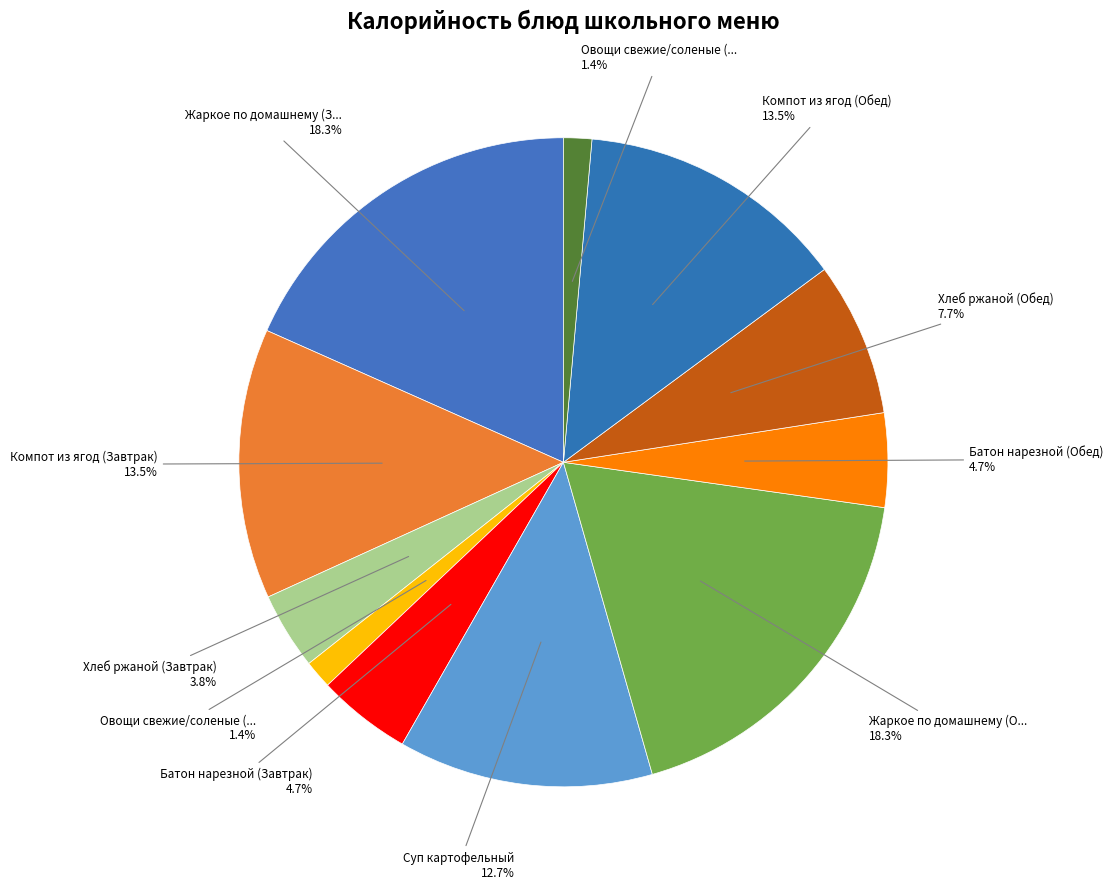

How many segments does this pie chart have?

11